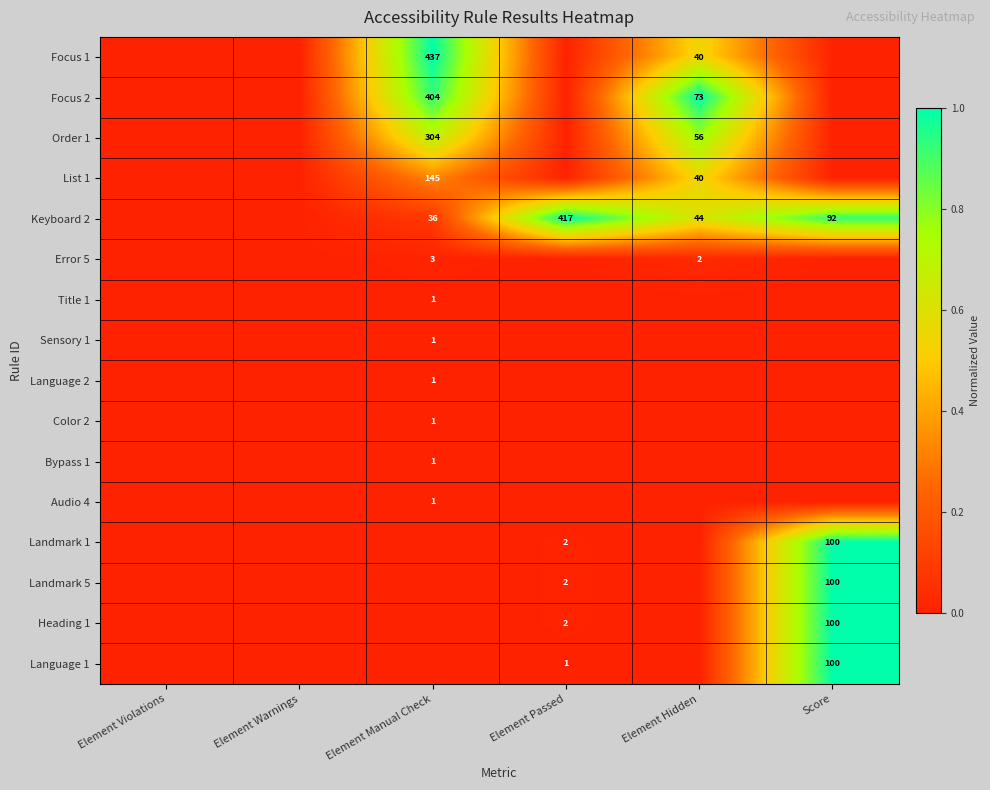

The List 1 series shows 40 at Element Hidden. True or false?

True